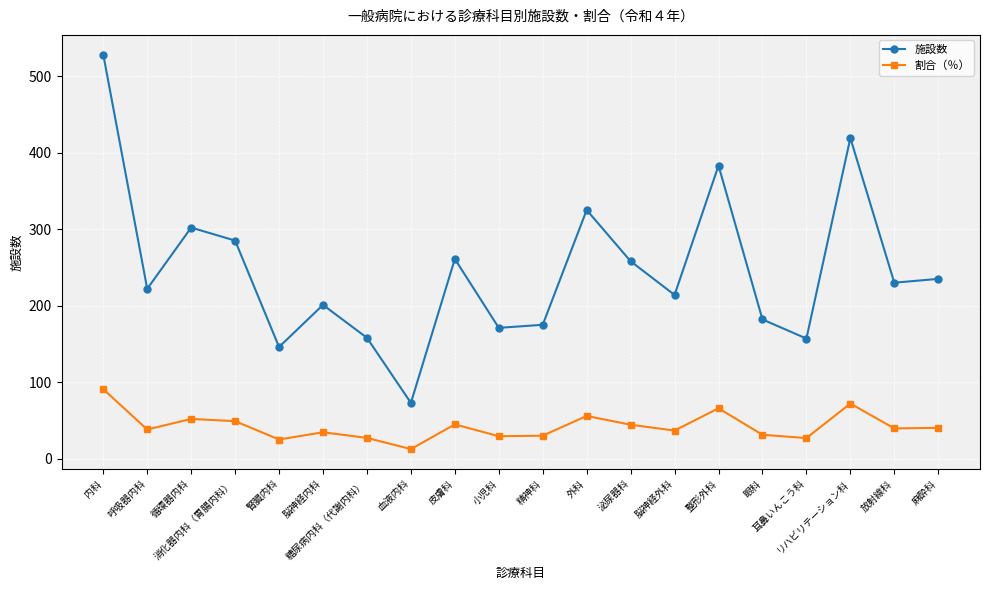

What is the difference between the 施設数 values at 小児科 and 血液内科?

98.0